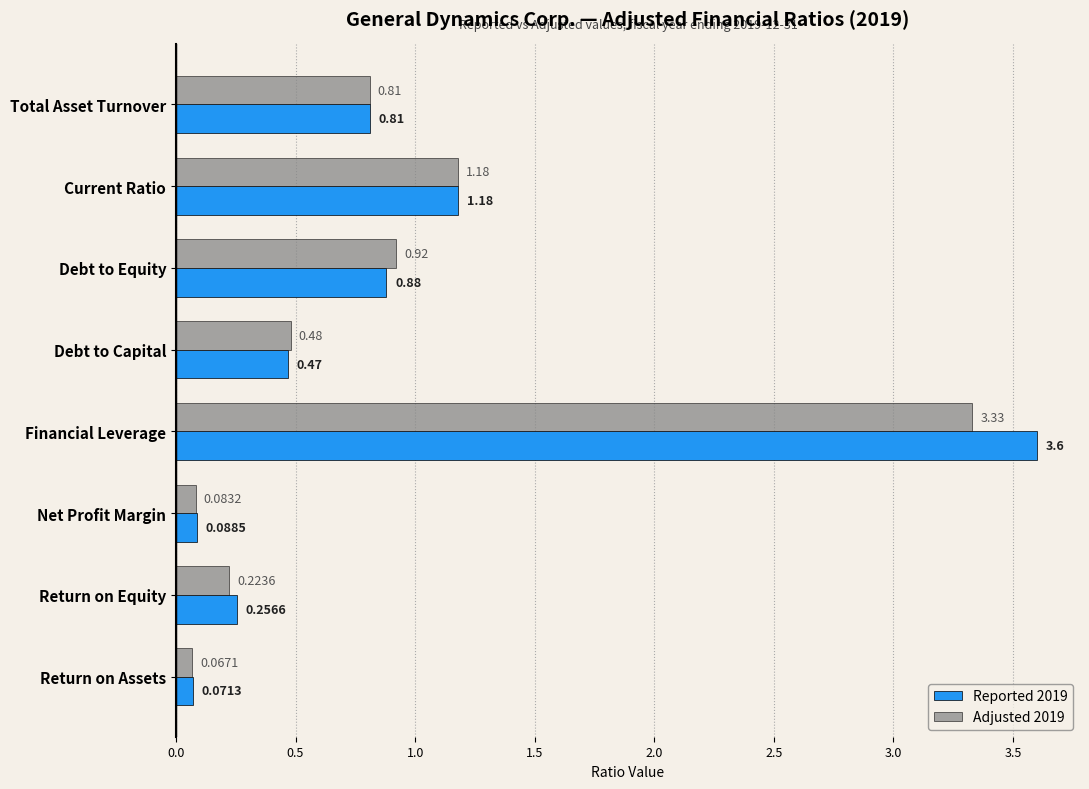

What are all the series names shown in the legend?

Reported 2019, Adjusted 2019